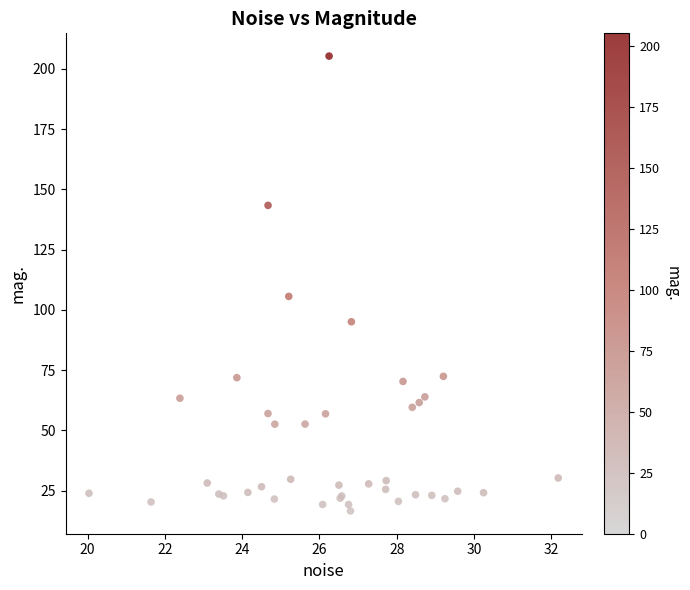

What Y value in the scatter plot is closest to 110?

105.6